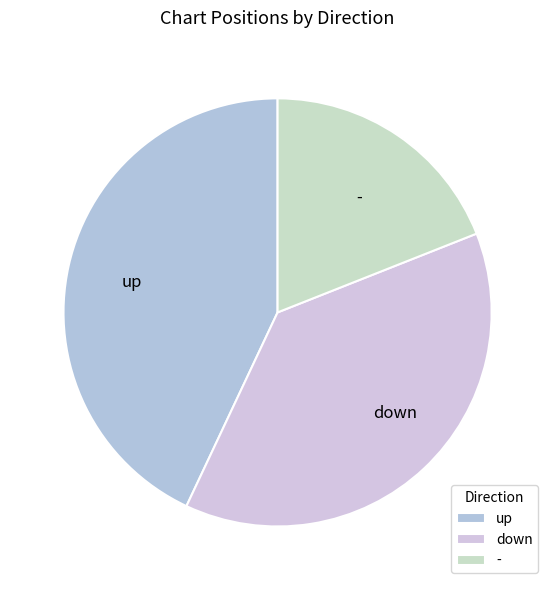

True or false: down accounts for 47% of the total.

False